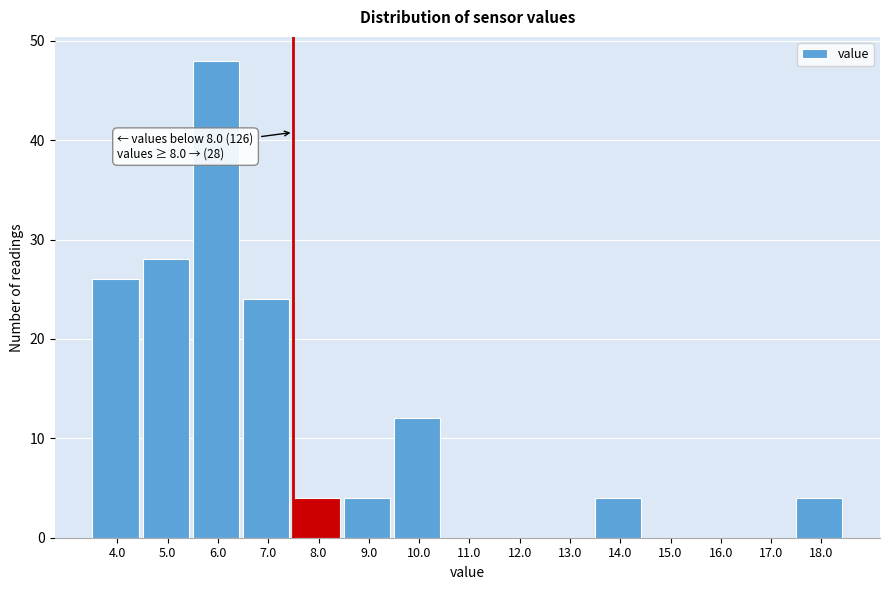

Reading left to right, extract all data points from this chart.

4.0=26	5.0=28	6.0=48	7.0=24	8.0=4	9.0=4	10.0=12	11.0=0	12.0=0	13.0=0	14.0=4	15.0=0	16.0=0	17.0=0	18.0=4